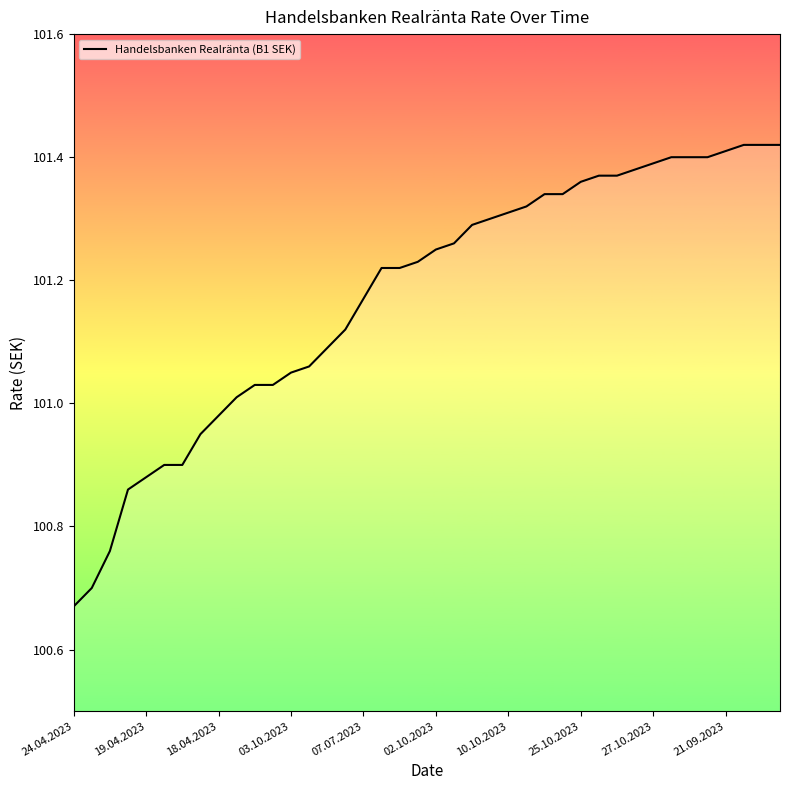

Does the chart have visible grid lines?

No